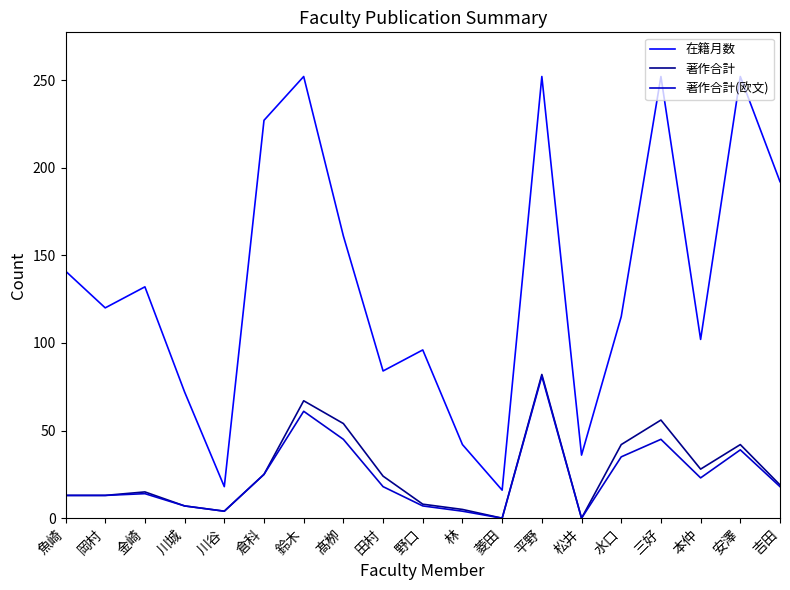

What is the greatest value displayed?

252